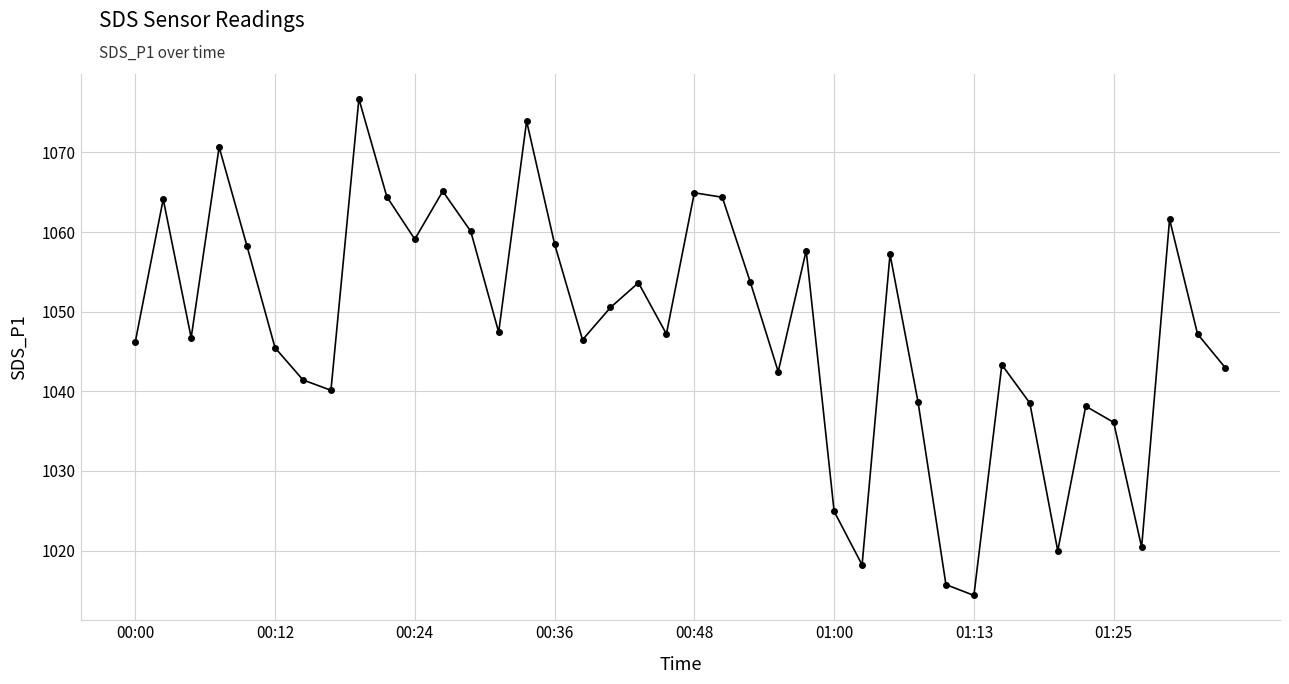

How many points are lower than both their immediate neighbors (excluding endpoints)?

11